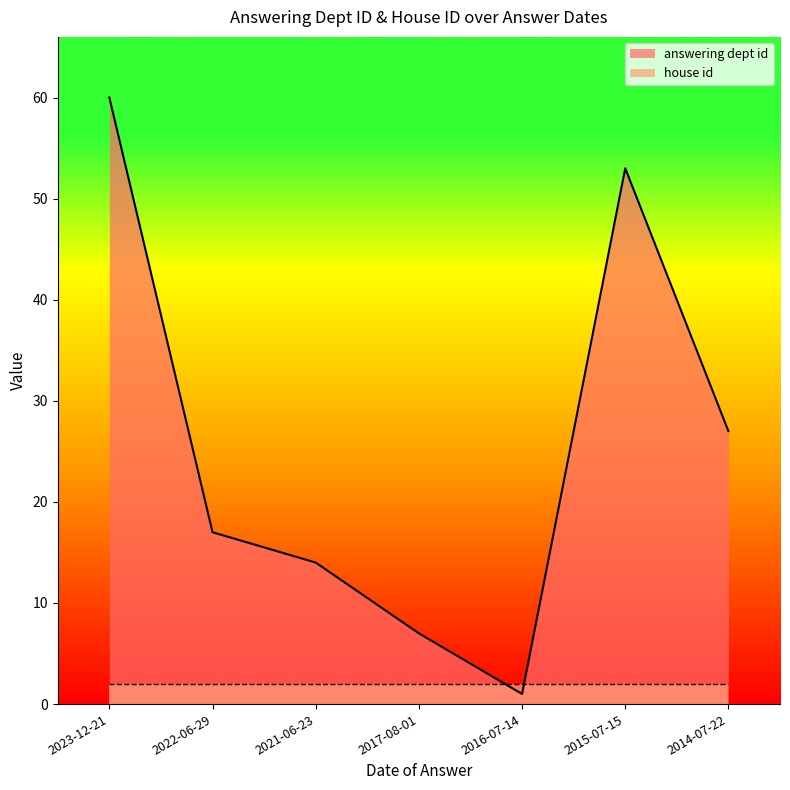

What is the difference between the maximum and minimum values?

59